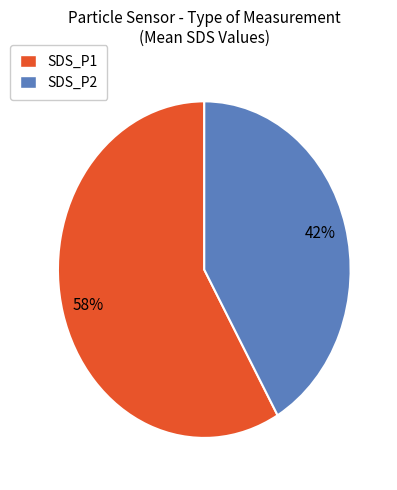

How many segments does this pie chart have?

2